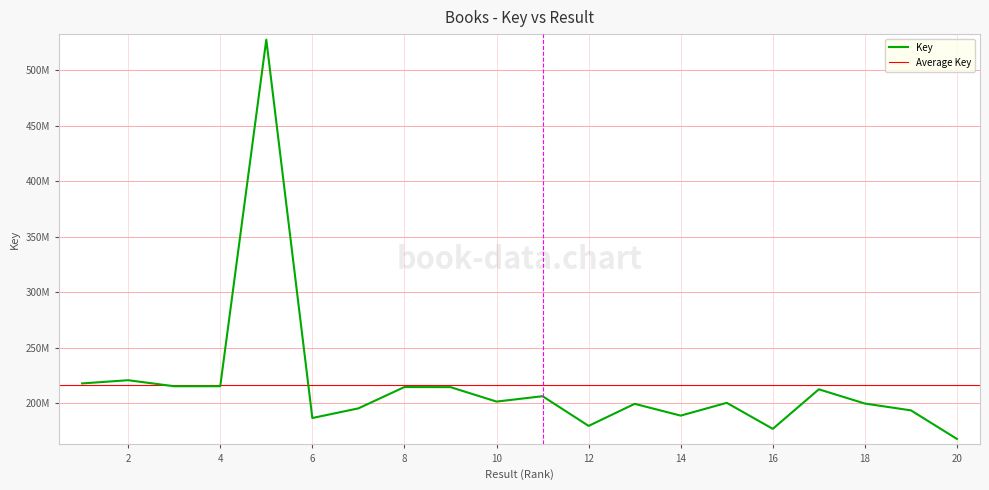

Approximately how many times larger is the value at 18 compared to 12?

1.1